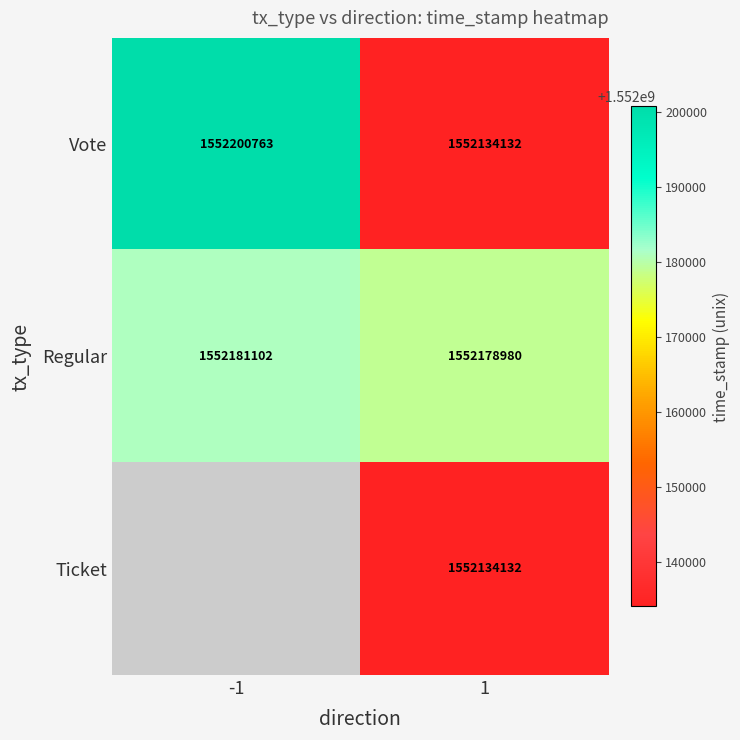

What is the maximum value for Vote?

1552200763.0